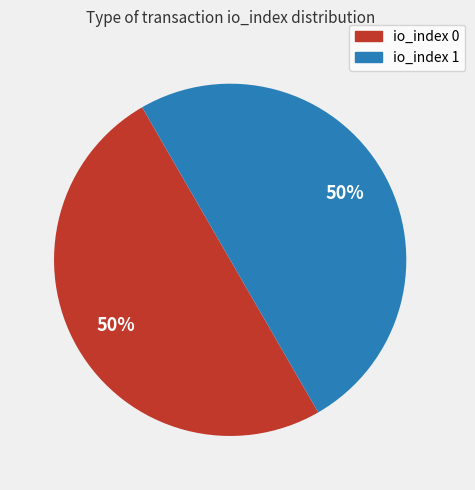

To the nearest percent, what is the average slice percentage?

50%